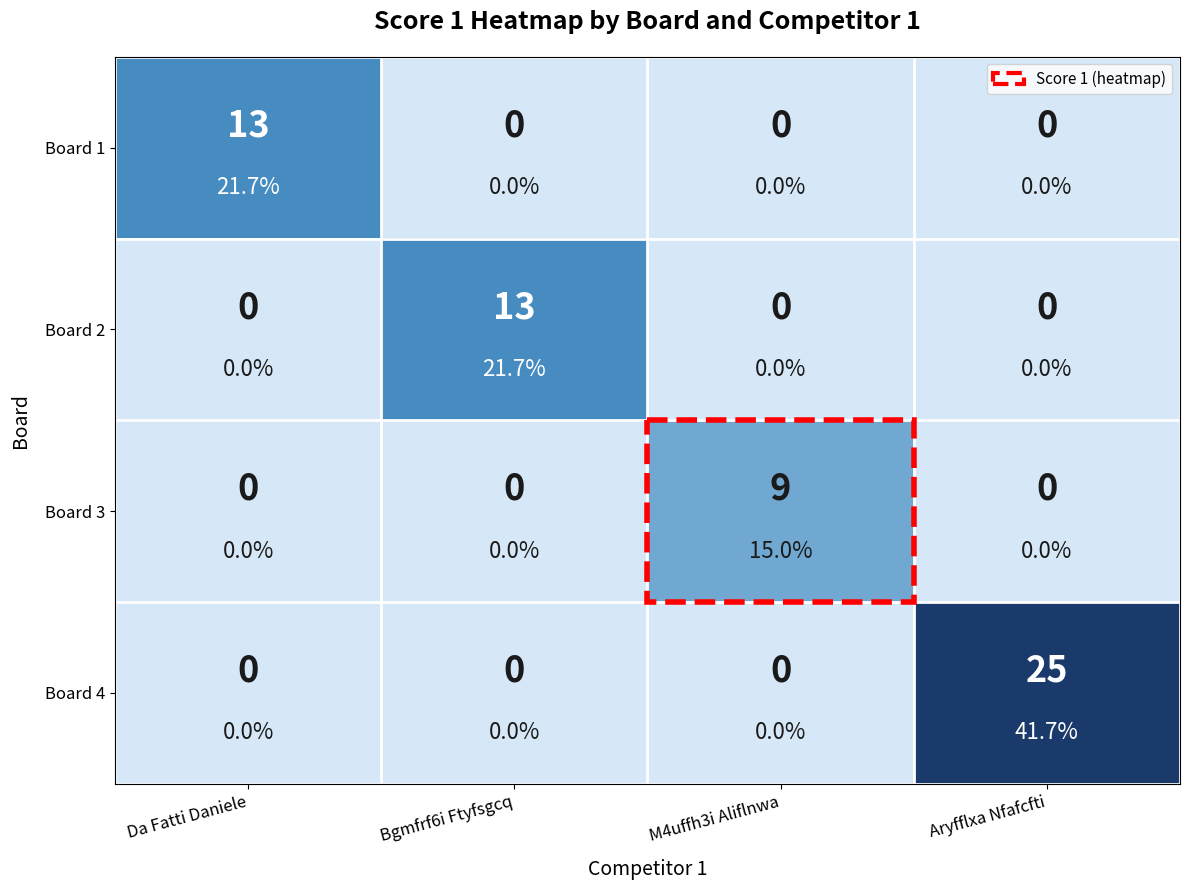

What is the difference between the highest and lowest values at Aryfflxa Nfafcfti?

25